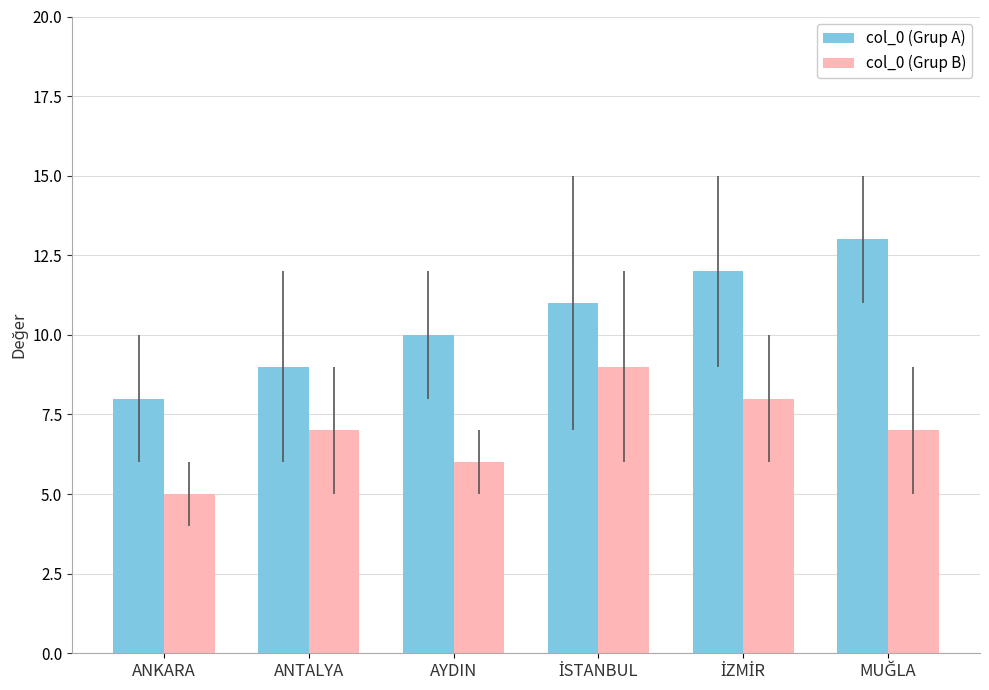

List the series in order of their overall mean, highest first.

col_0 (Grup A), col_0 (Grup B)